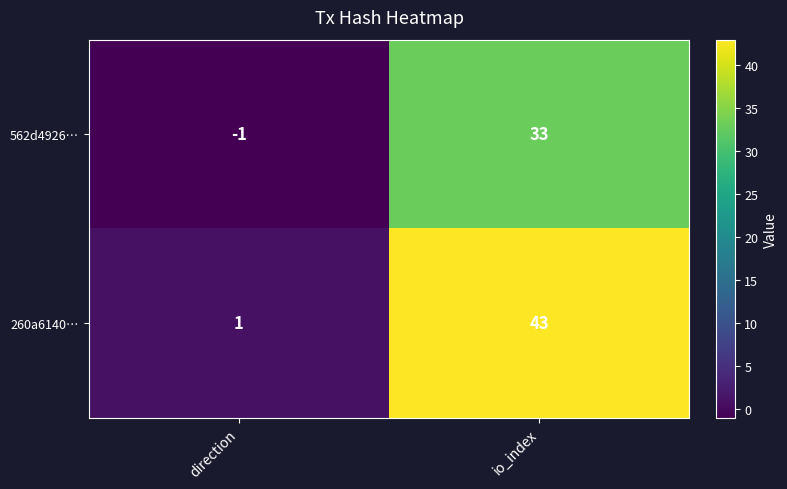

True or false: 260a6140… has a value of 43 at io_index.

True